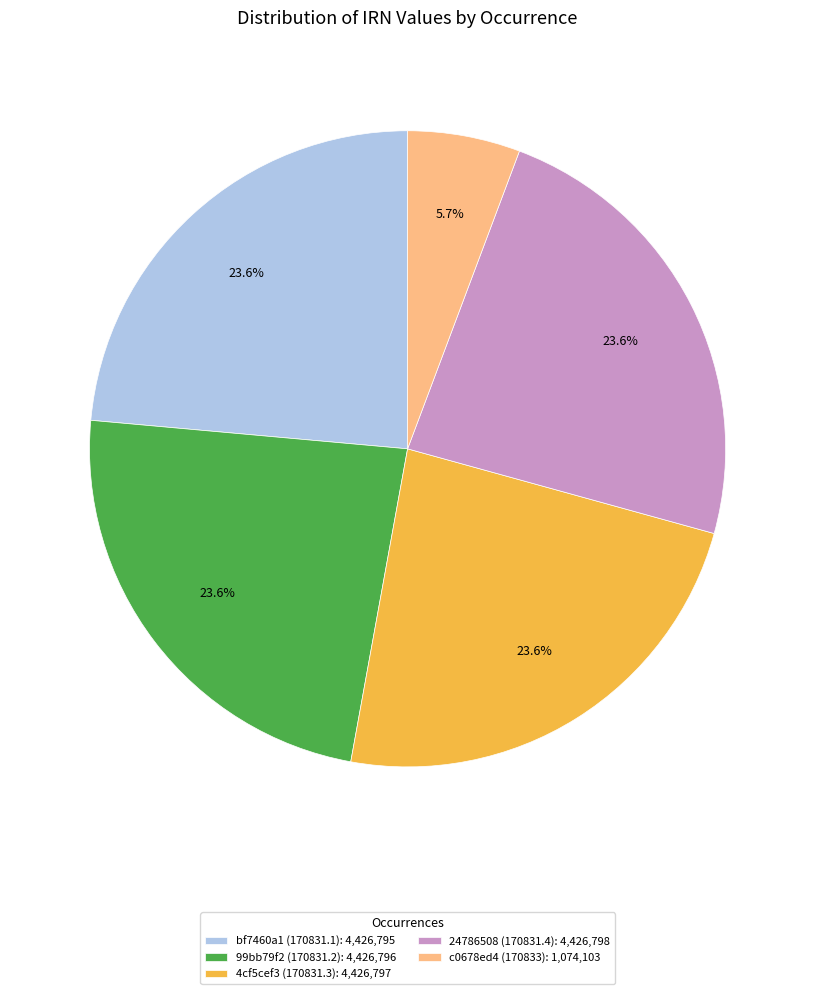

Is there any slice that represents more than half of the pie?

No